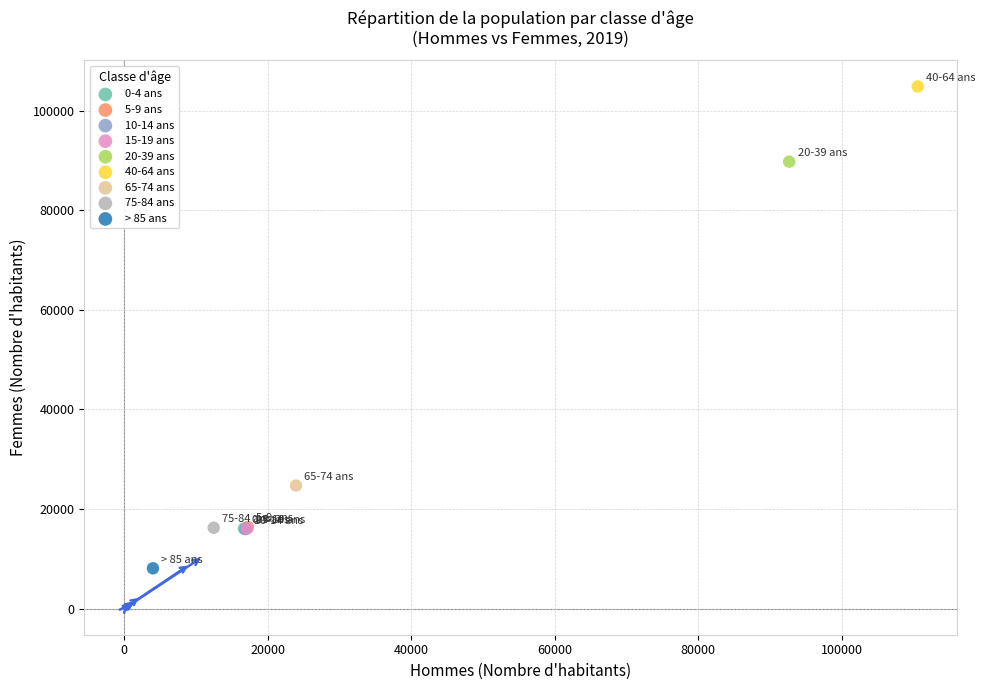

What are all the series names shown in the legend?

0-4 ans, 5-9 ans, 10-14 ans, 15-19 ans, 20-39 ans, 40-64 ans, 65-74 ans, 75-84 ans, > 85 ans